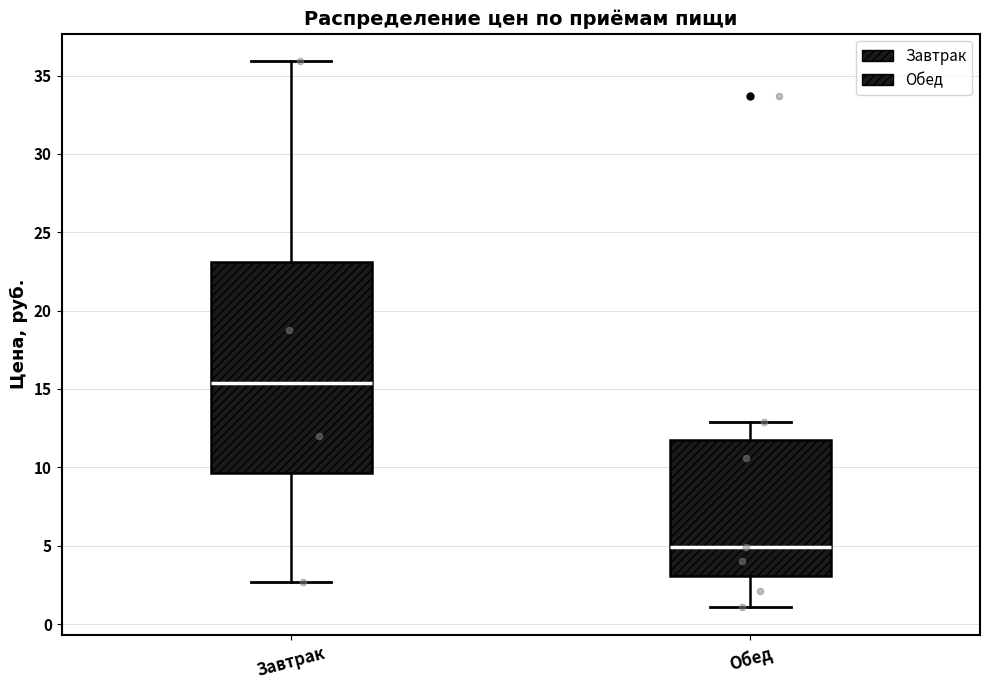

Reading left to right, transcribe this box plot: for each box, give where its median line is, the range the box spans, and where its two whiskers end, as read against the y-axis. The values are not printed on the chart, so give them approximately, as read against the axis.

Завтрак: median 15.5, box 9.5 to 23.0, whiskers 2.5 to 36.0
Обед: median 5.0, box 3.0 to 11.5, whiskers 1.0 to 13.0